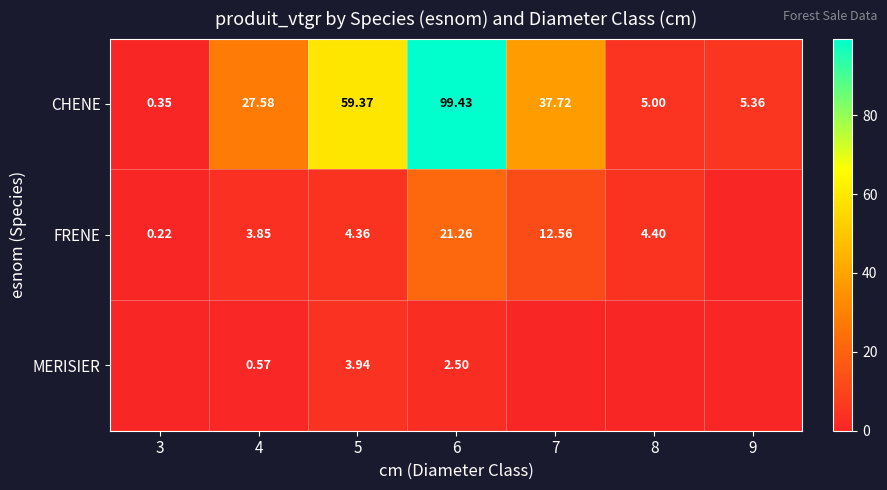

What is the difference between the highest and lowest values at 9?

5.4